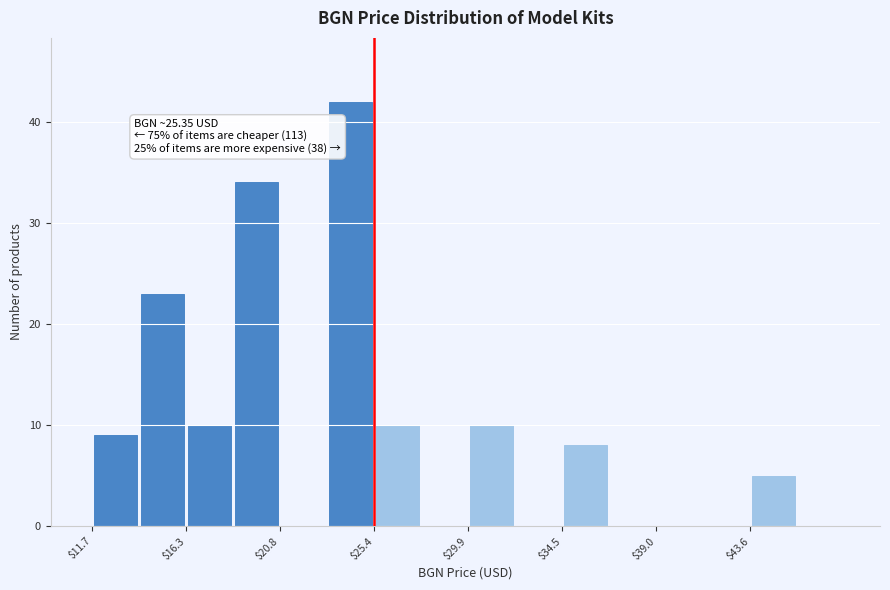

Which range on the x-axis has the tallest bar?

23.0 to 25.5